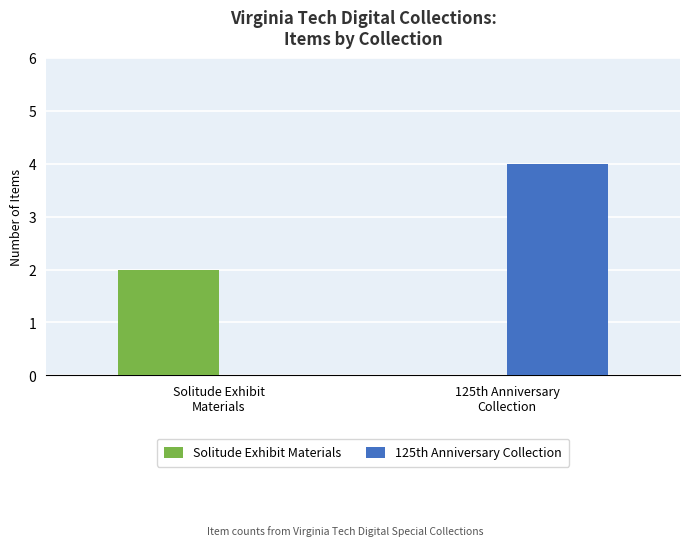

What is the sum of all 125th Anniversary Collection values?

4